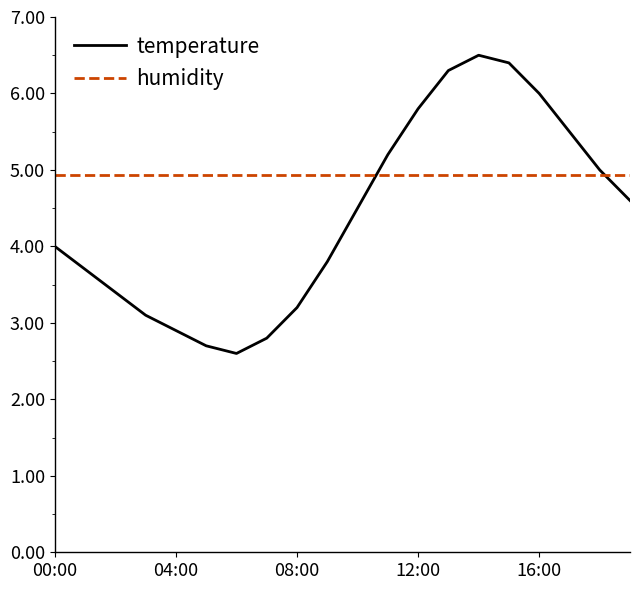

What are all the series names shown in the legend?

temperature, humidity